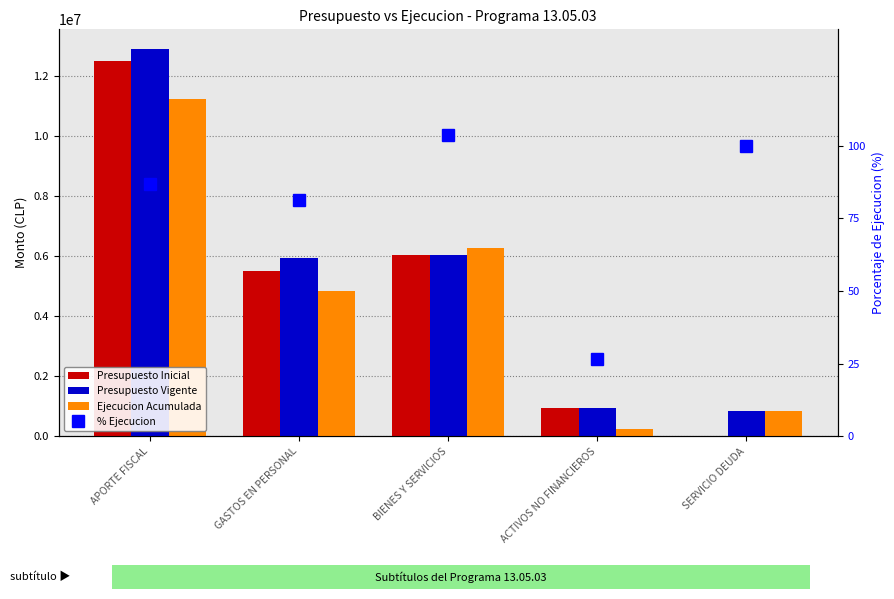

How many values in the % Ejecucion series exceed 86?

3